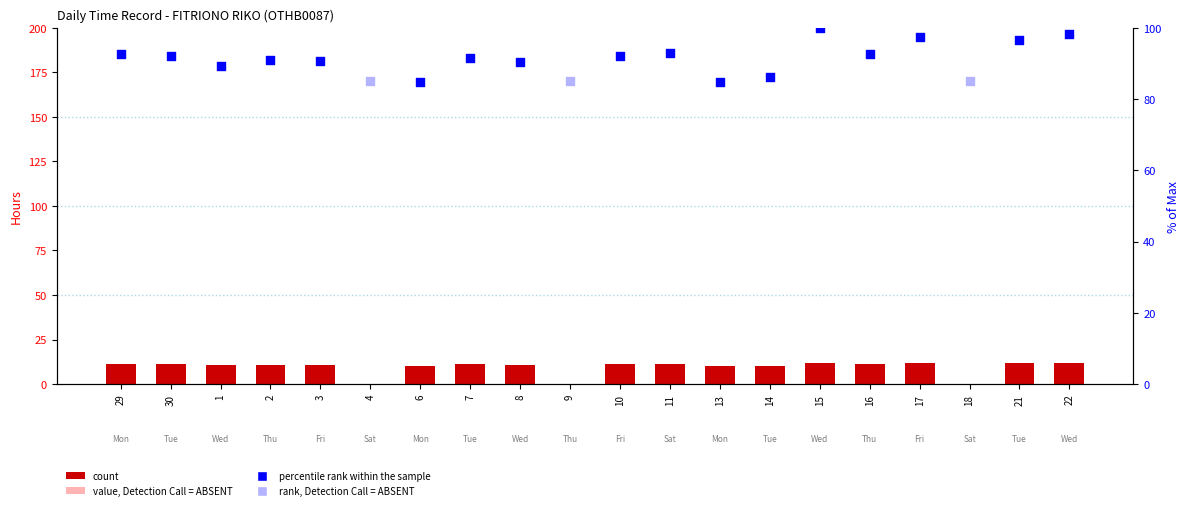

Which series has the largest total across all categories?

count